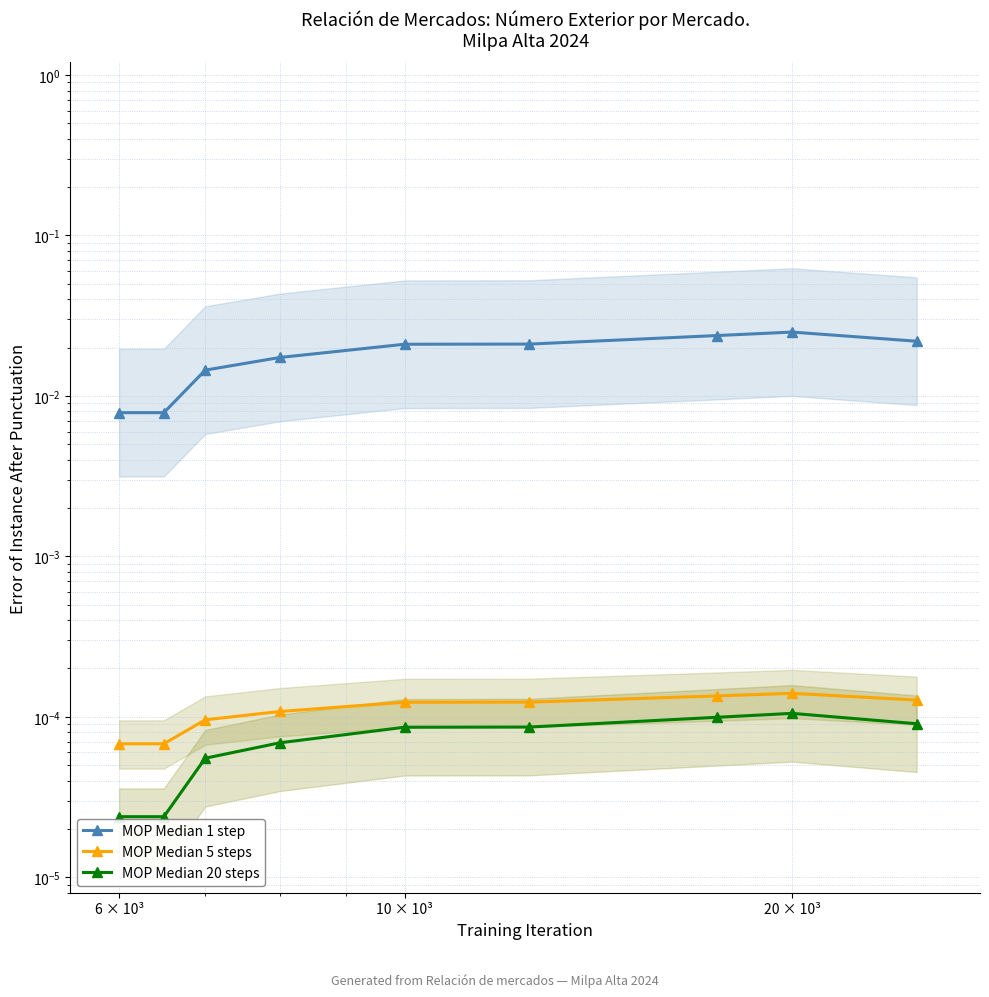

The value of MOP Median 20 steps at 3 is 0.0. True or false?

False